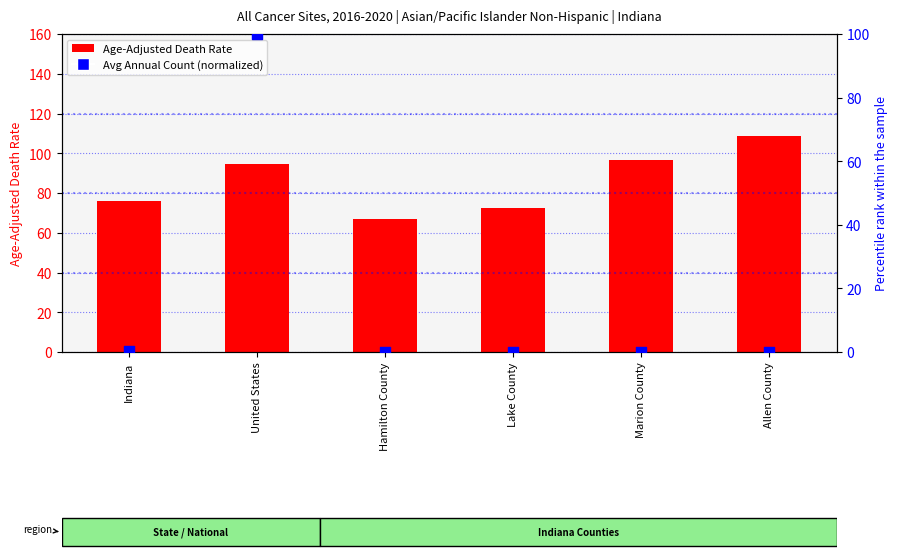

What is the total value across all series at Hamilton County?

66.7